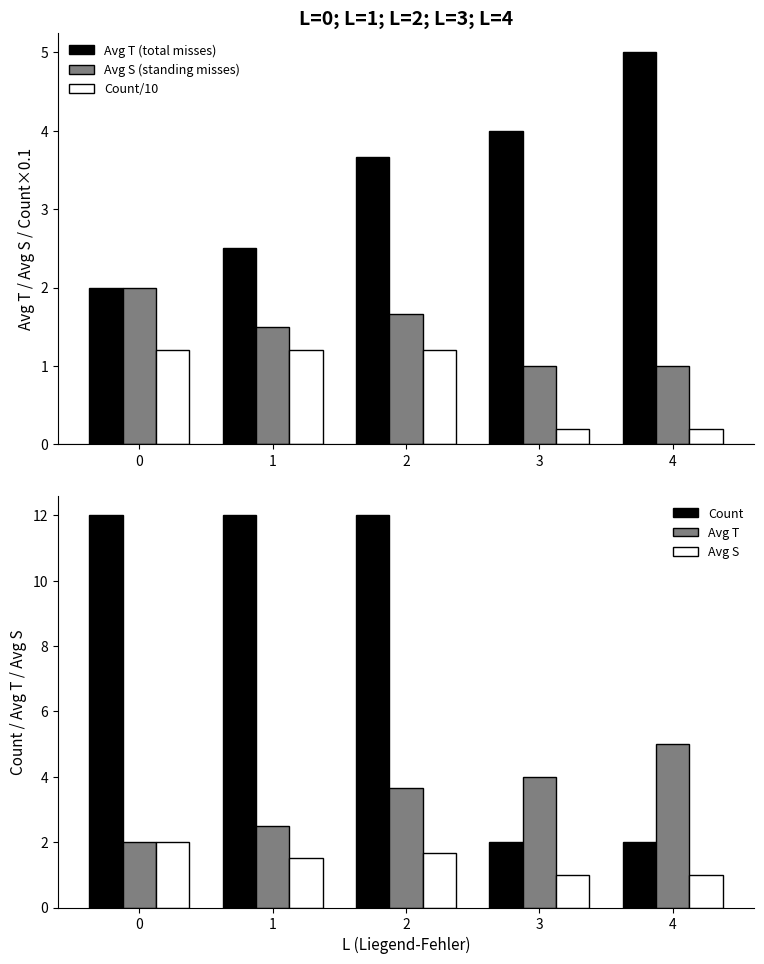

What is the greatest value displayed?

12.0